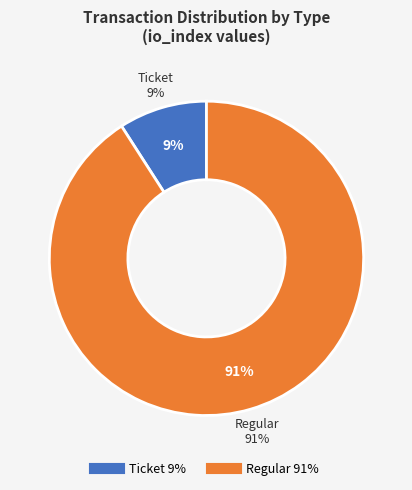

Which slice is the largest?

Regular